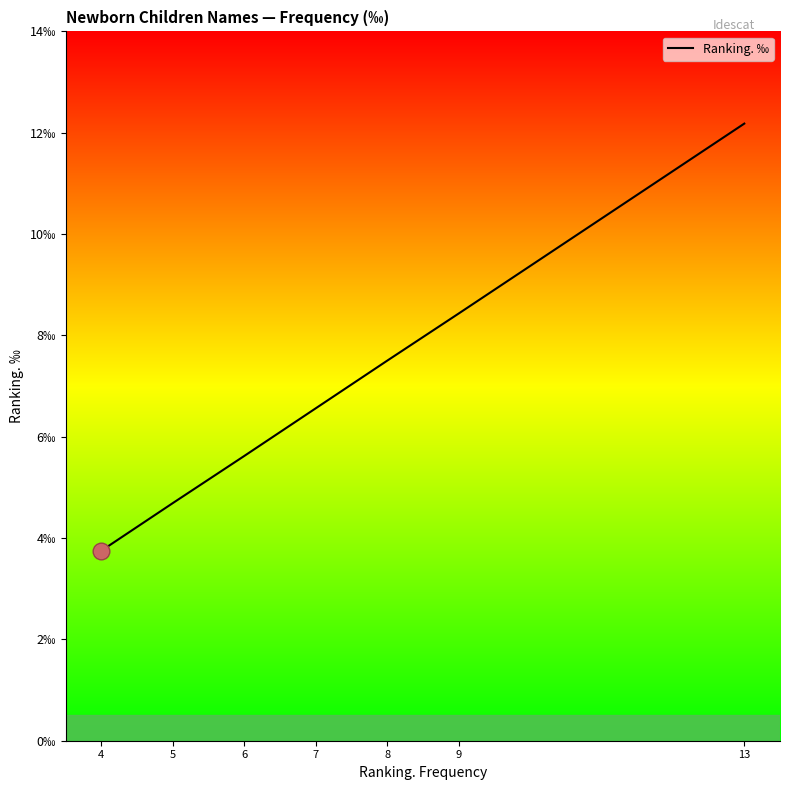

Is it true that the value at 4 is 6.2?

False